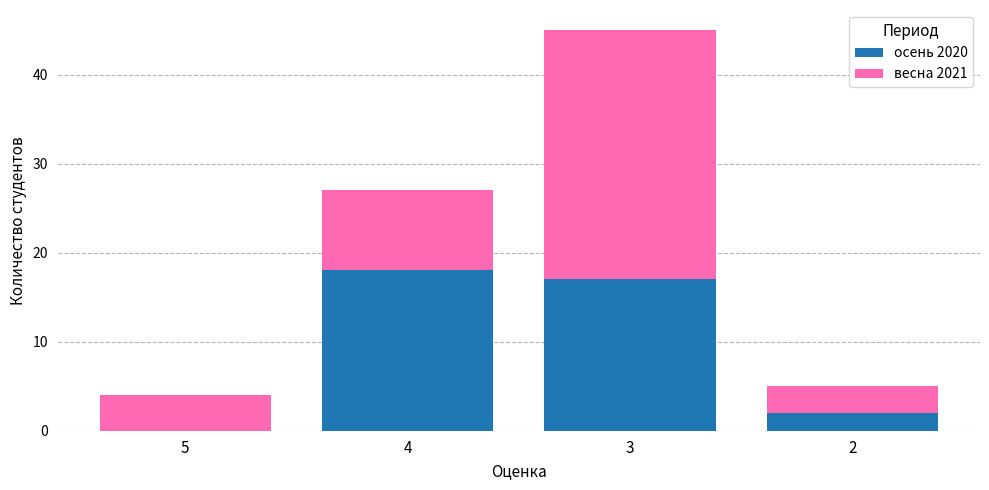

Reading left to right, list the values for the осень 2020 series.

5=0	4=18	3=17	2=2